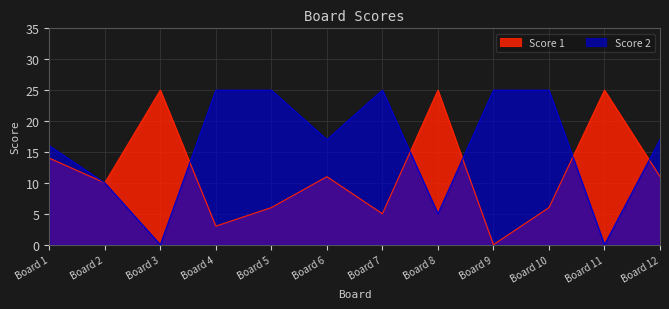

What is the total value across all series at Board 7?

30